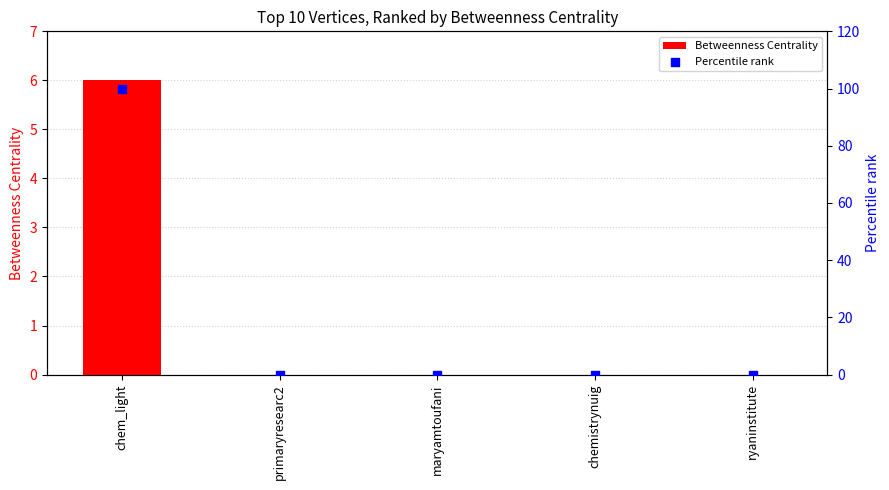

Which series has the largest Y range (max minus min)?

Percentile rank